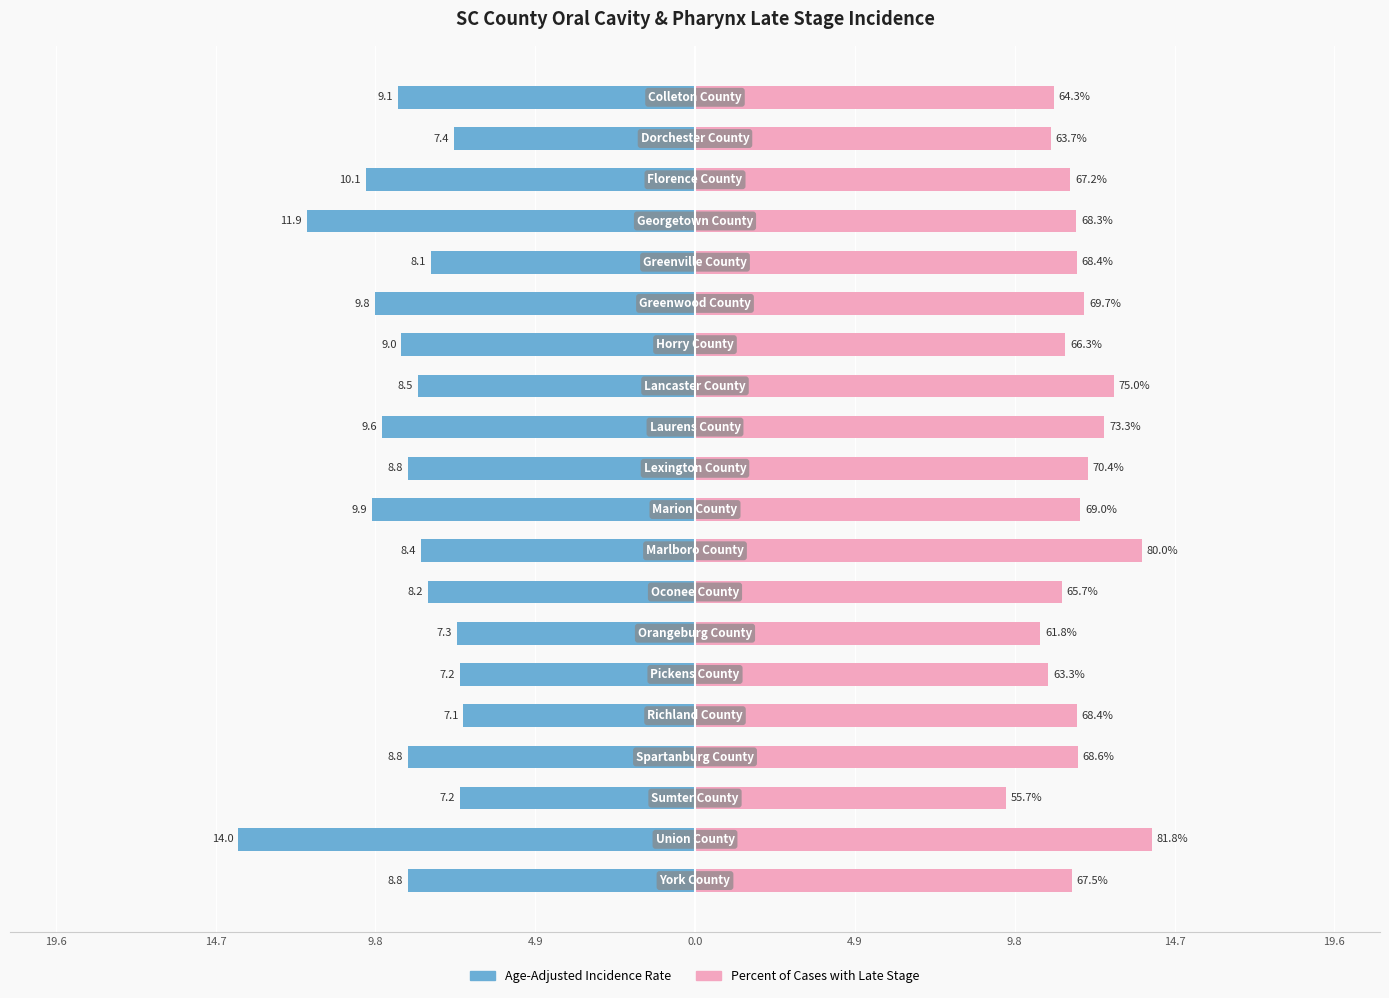

What is the value of the Age-Adjusted Incidence Rate bar at the 19th from the left?

-7.4